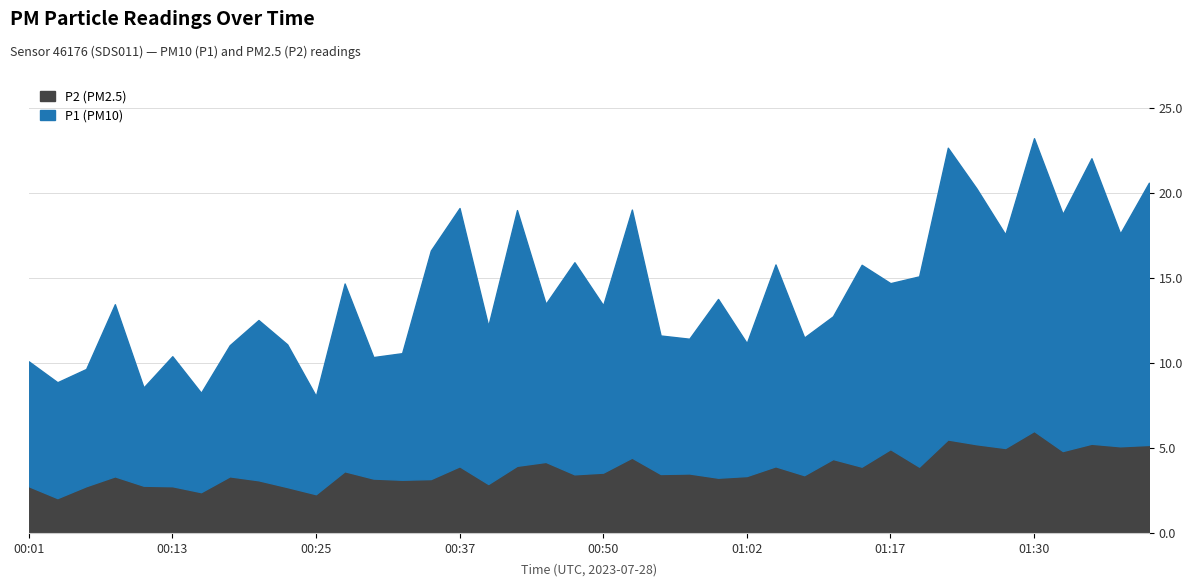

What is the approximate value of P2 at 00:47?

3.5